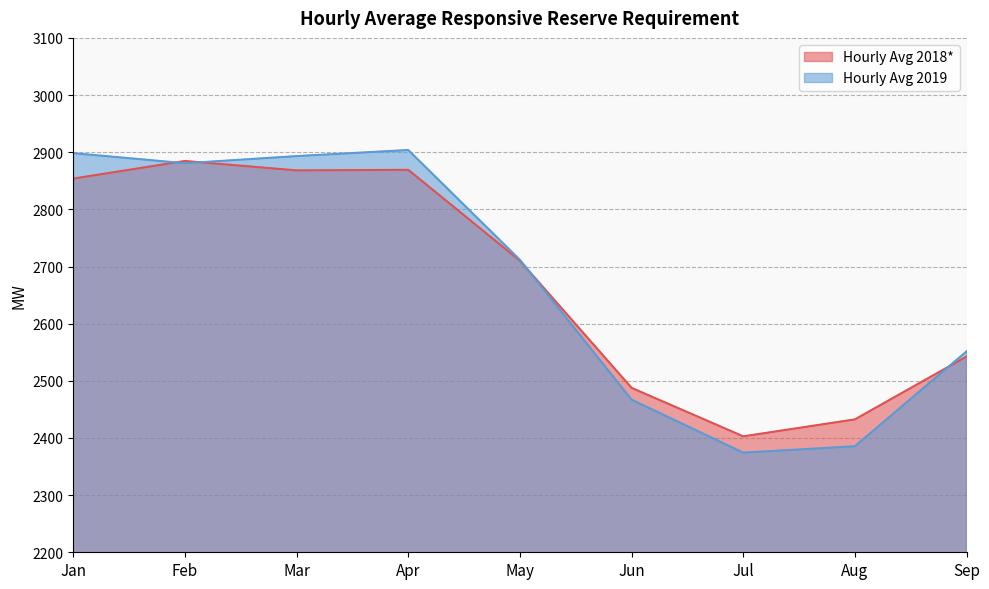

The Hourly Avg 2019 series shows 2551.5 at Sep. True or false?

True